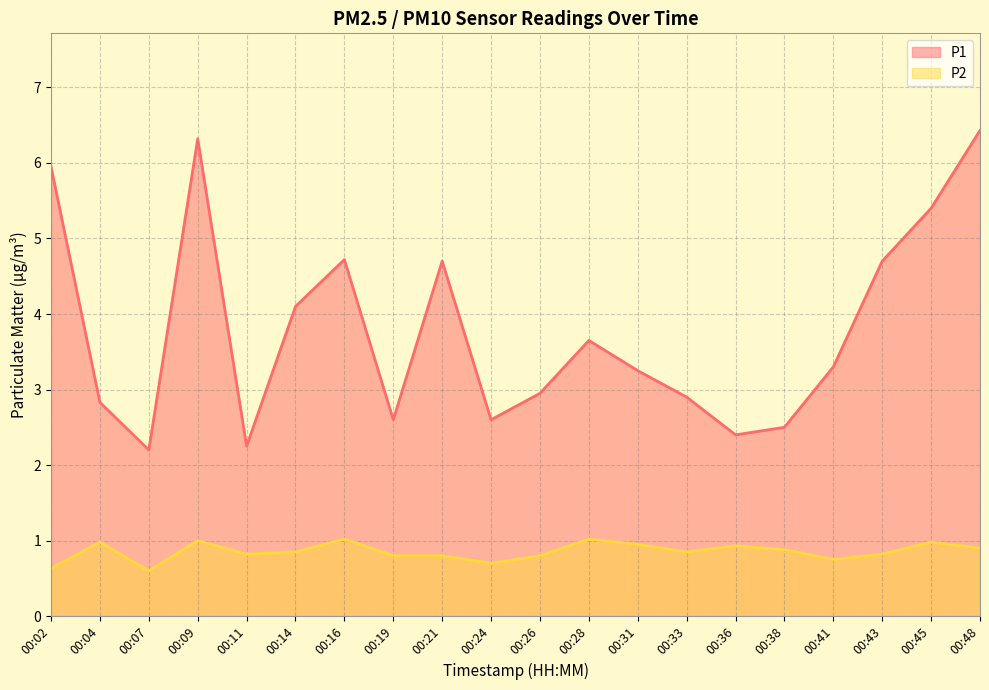

Between 00:11 and 00:26, which is larger?

00:26